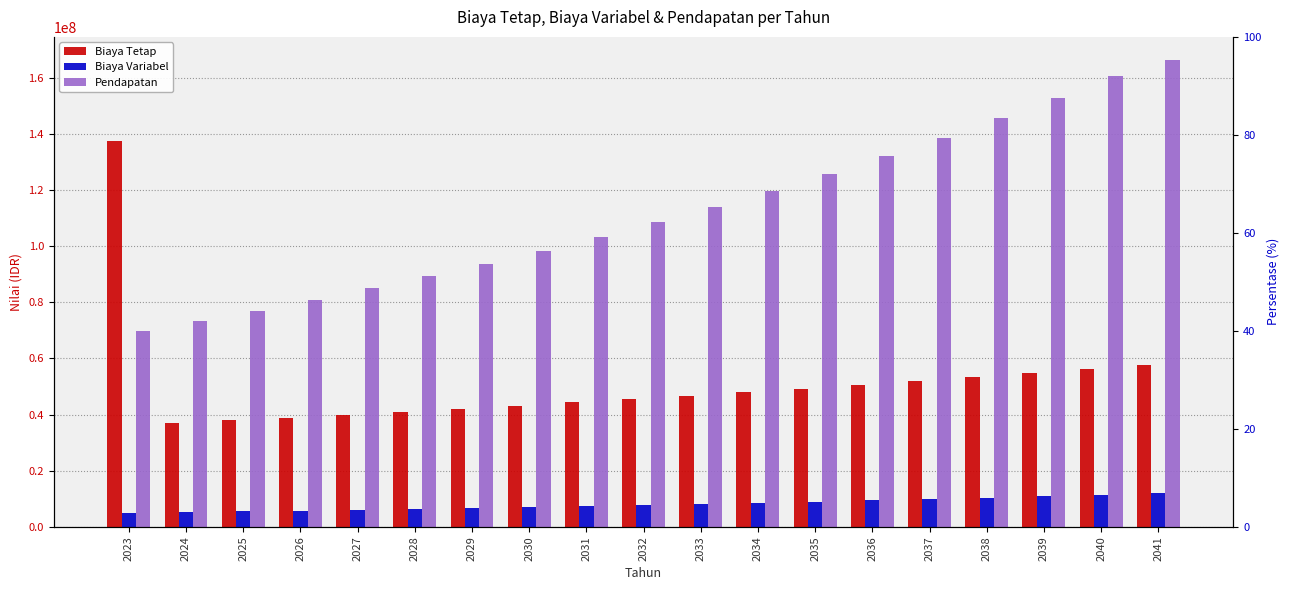

Which series changed the most between 2023 and 2025?

Biaya Tetap